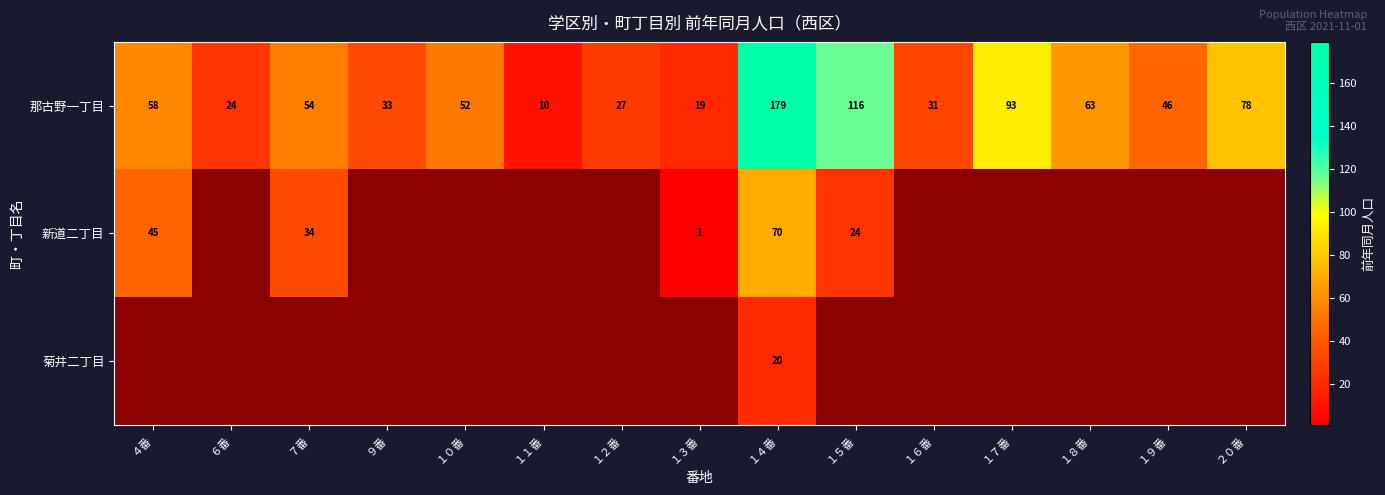

What is the lowest value of the 那古野一丁目 series?

10